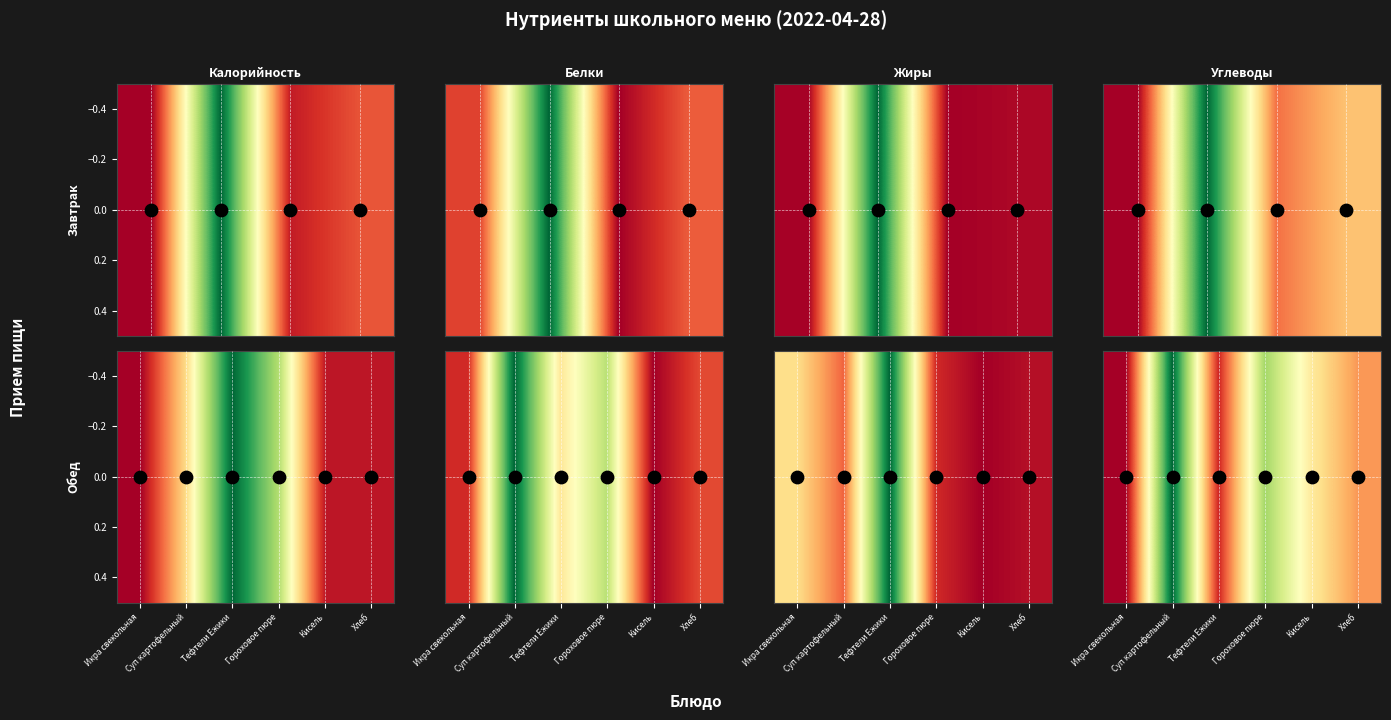

What is the minimum value shown in the chart?

9.1